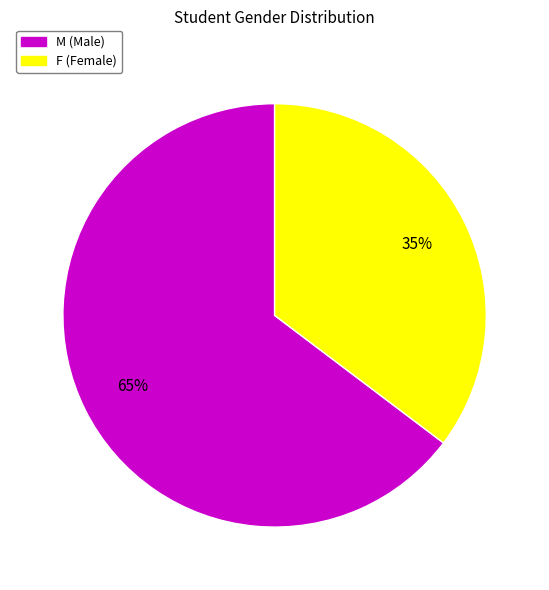

To the nearest percent, what is the combined percentage of F (Female) and M (Male)?

100%